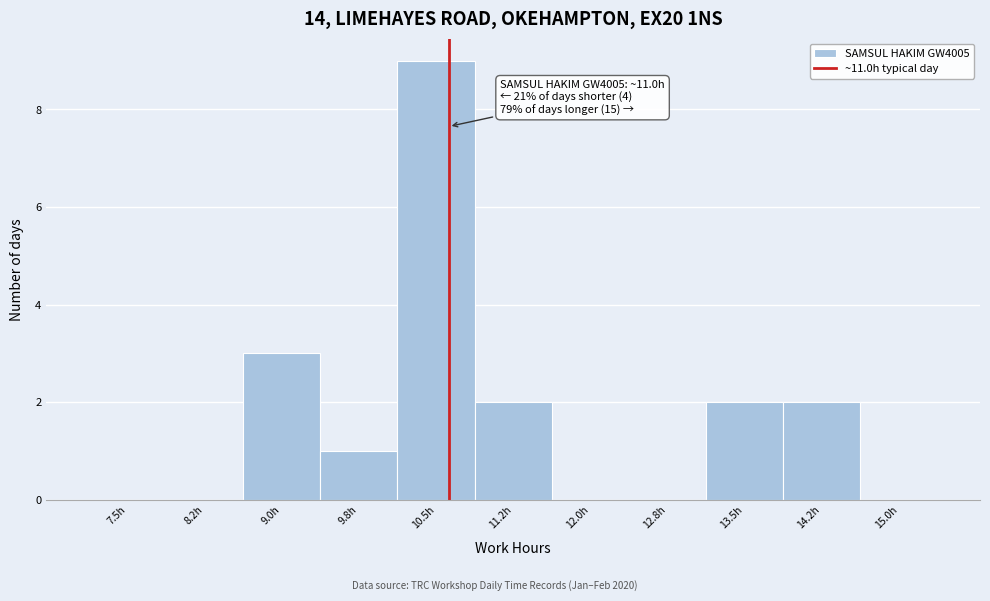

Reading right to left, list all the values displayed in this chart.

15.0h=0	14.2h=2	13.5h=2	12.8h=0	12.0h=0	11.2h=2	10.5h=9	9.8h=1	9.0h=3	8.2h=0	7.5h=0